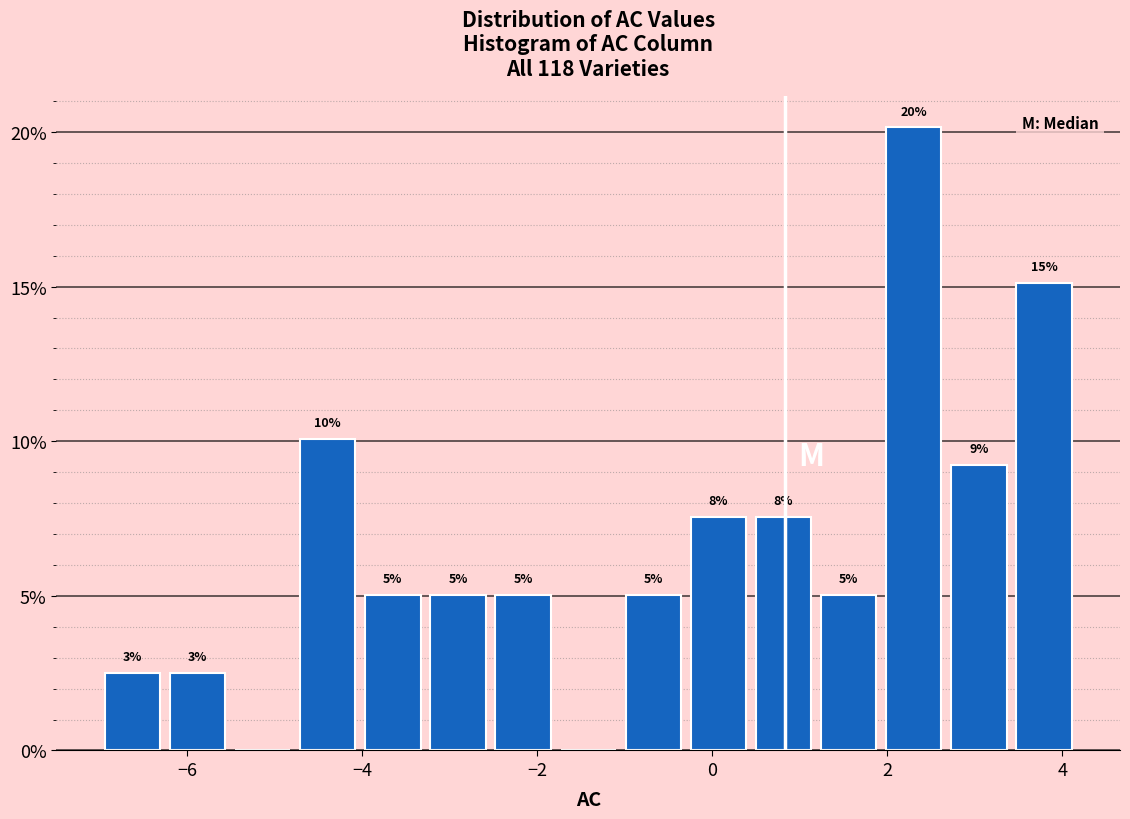

Read against the x-axis, roughly where is the centre of the tallest bar?

2.4